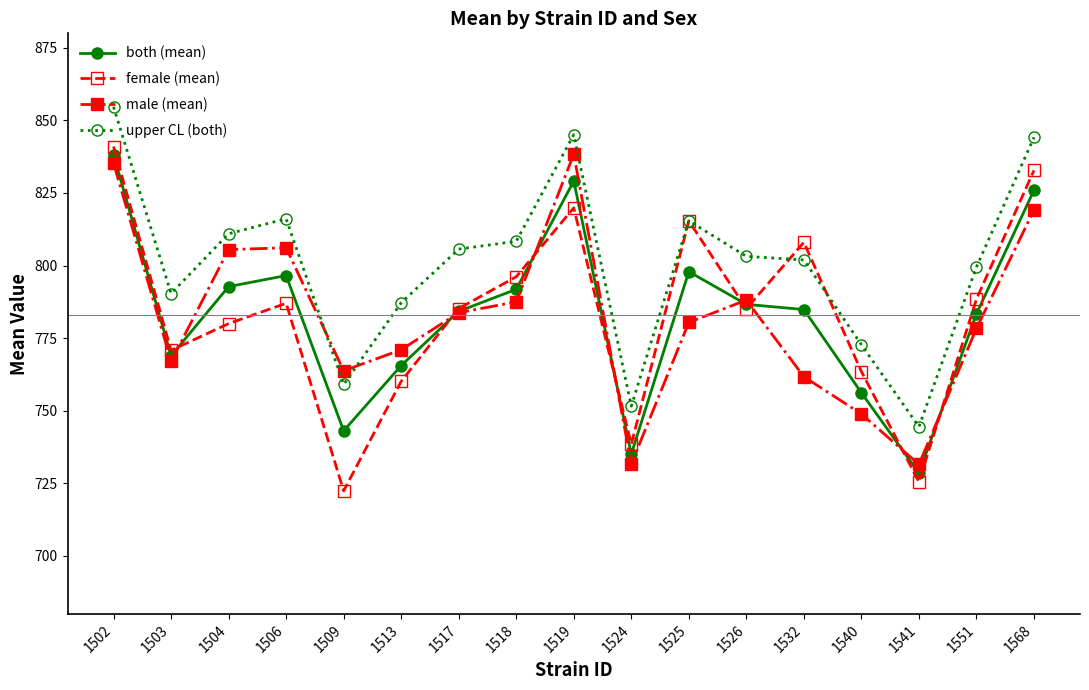

What is the total value across all series at 1513?

3083.9